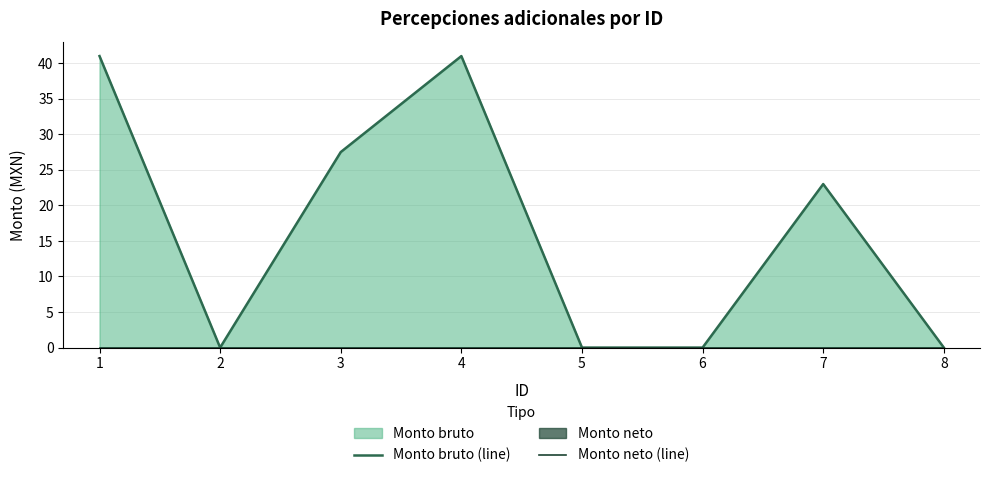

True or false: Monto bruto (line) has a value of -13.9 at 2.

False